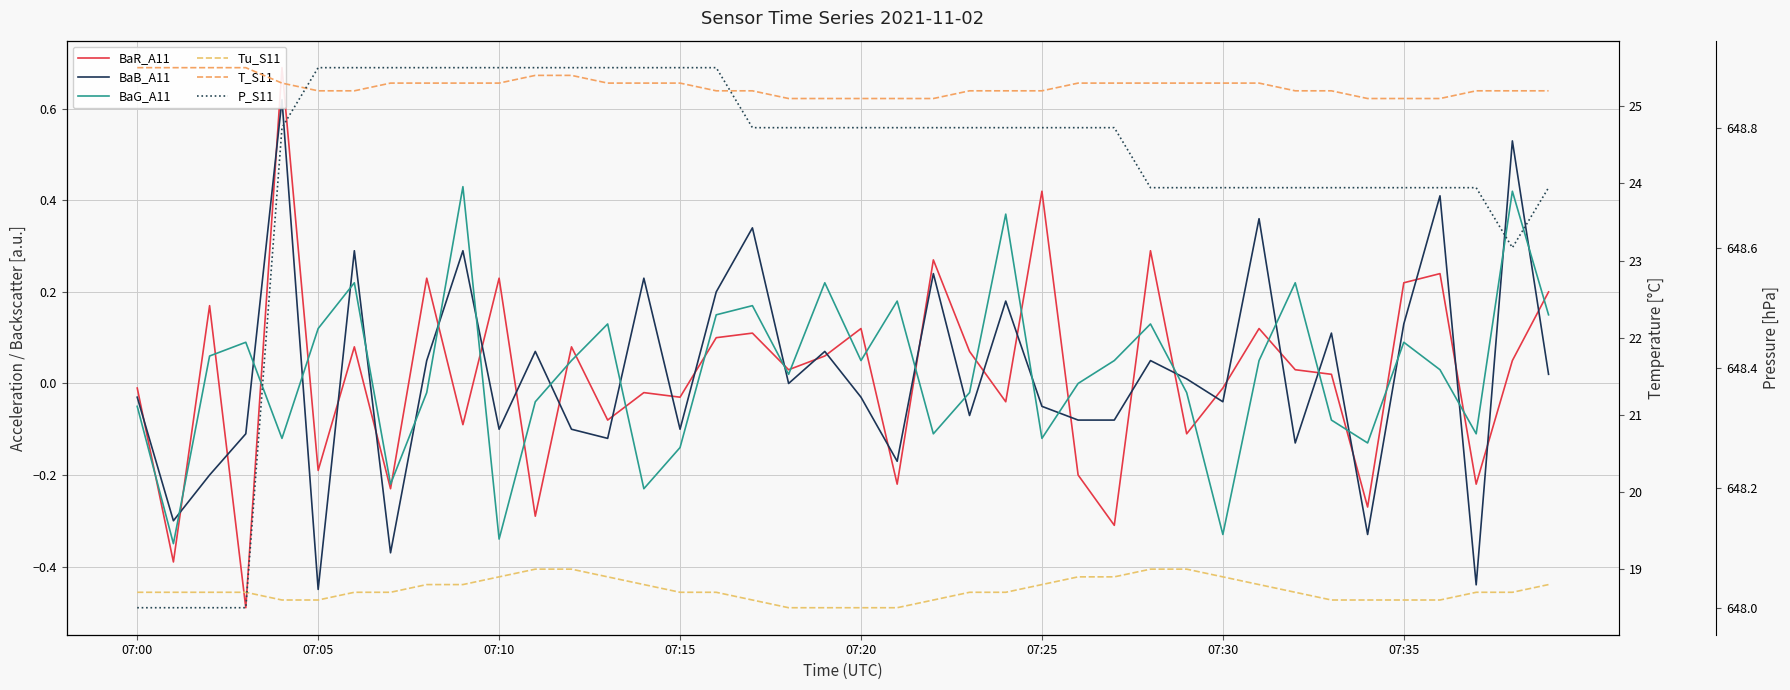

Is the value of BaB_A11 at 33 greater than the value of Tu_S11 at 23?

No